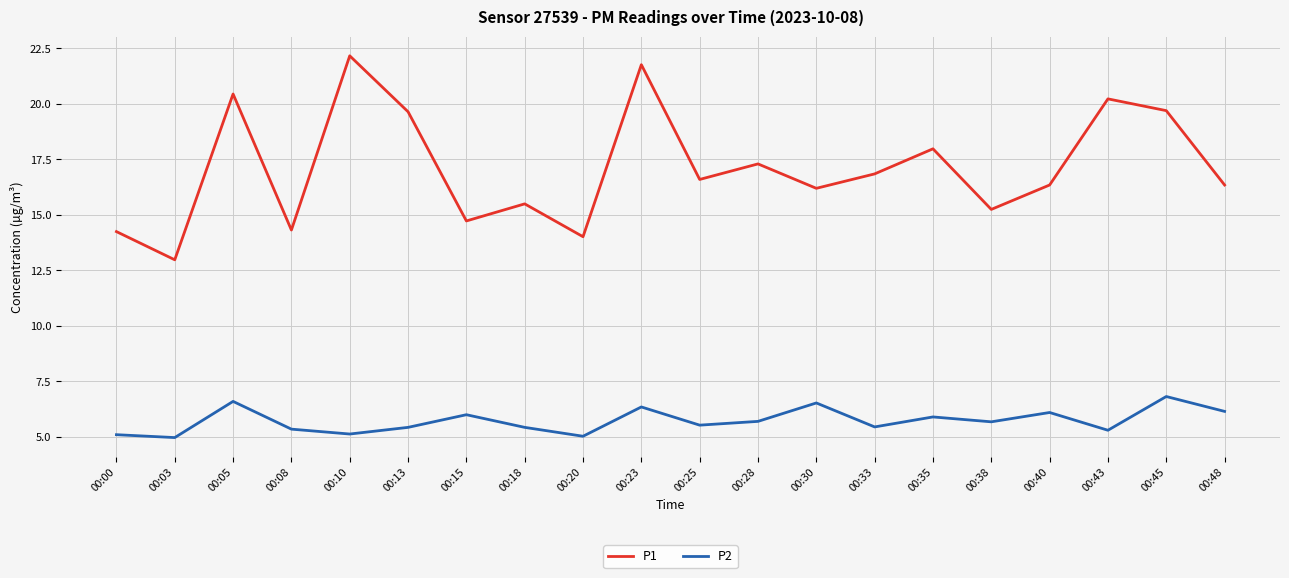

What is the difference between the maximum and minimum values in the P1 series?

9.2